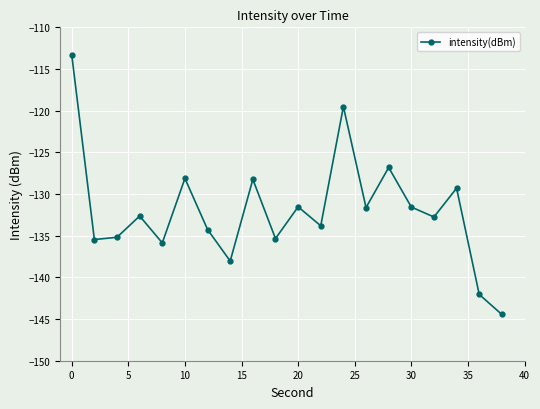

What is the difference between the maximum and second lowest values?

28.7